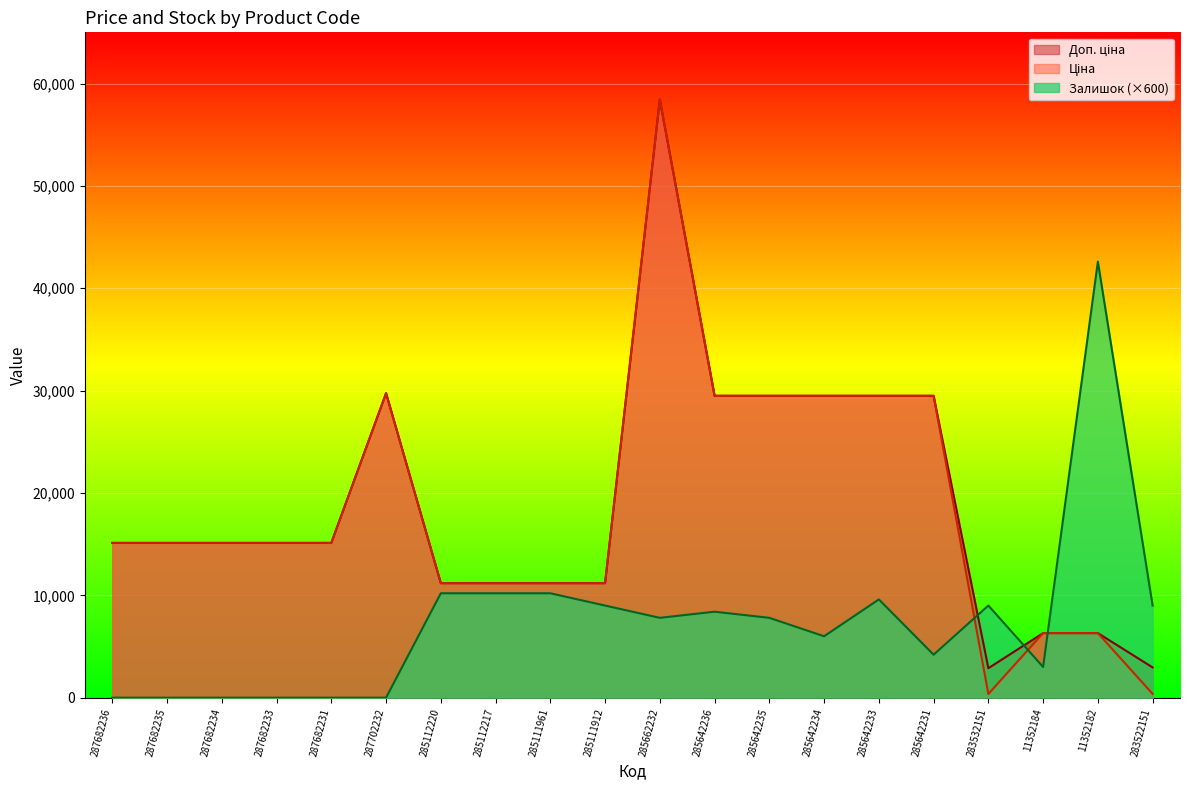

How many interior local valleys does the Доп. ціна series have?

1